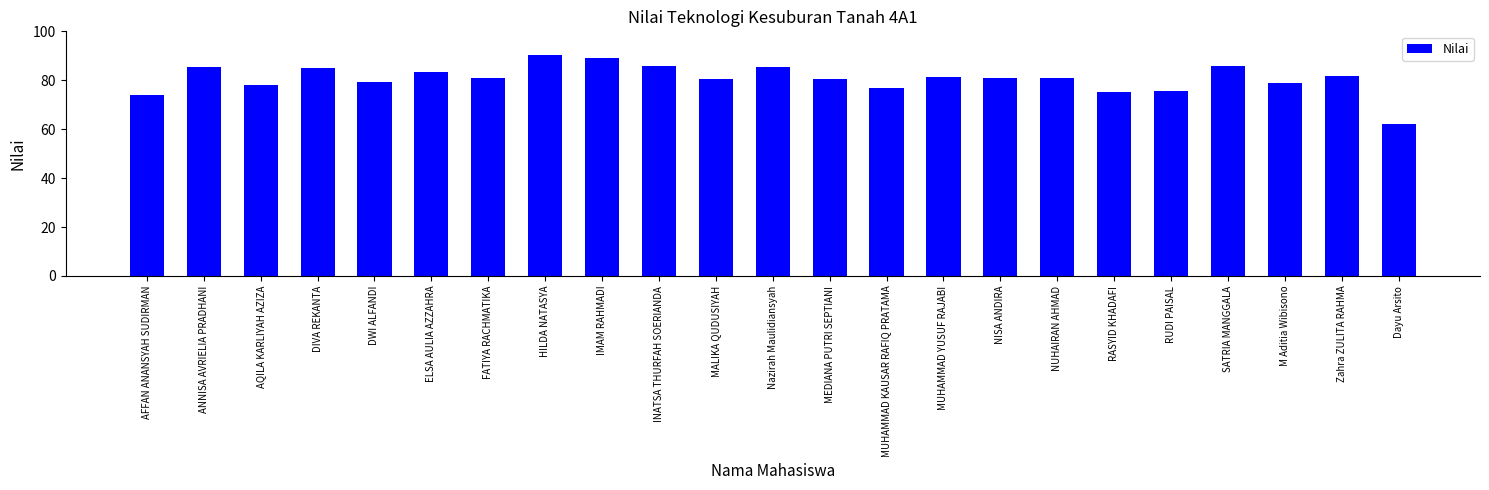

What is the average value?

80.8